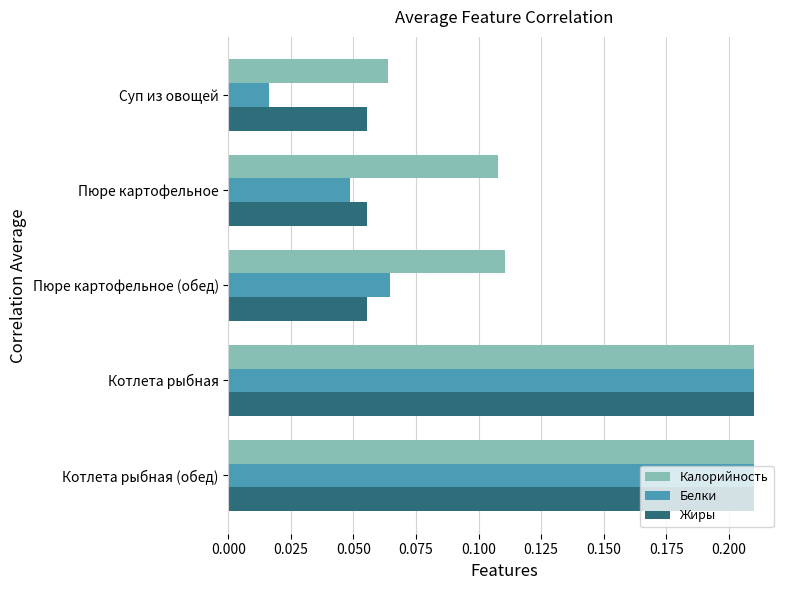

Which series has the largest range (max minus min)?

Белки